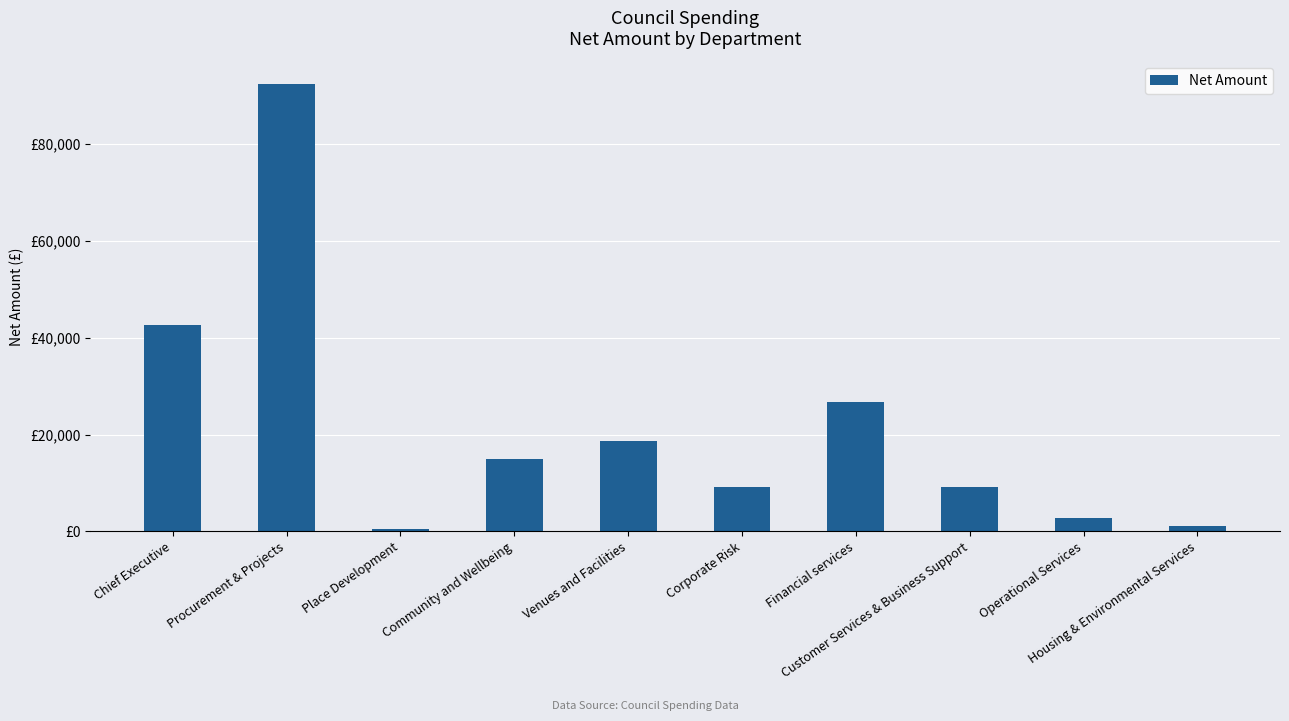

At which category does the chart reach its peak across all series?

Procurement & Projects